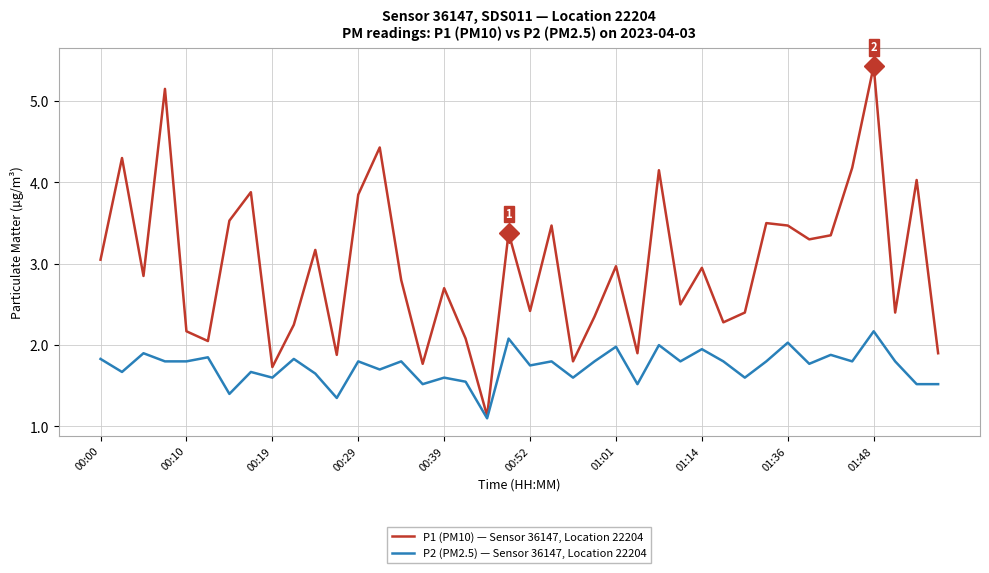

List the series in order of their peak value, highest first.

P1 (PM10) — Sensor 36147, Location 22204, P2 (PM2.5) — Sensor 36147, Location 22204